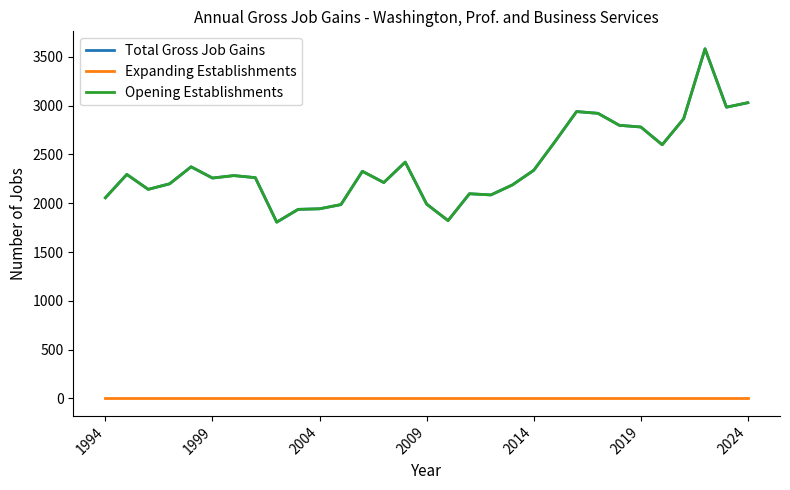

Does the chart display data point markers on the line(s)?

No